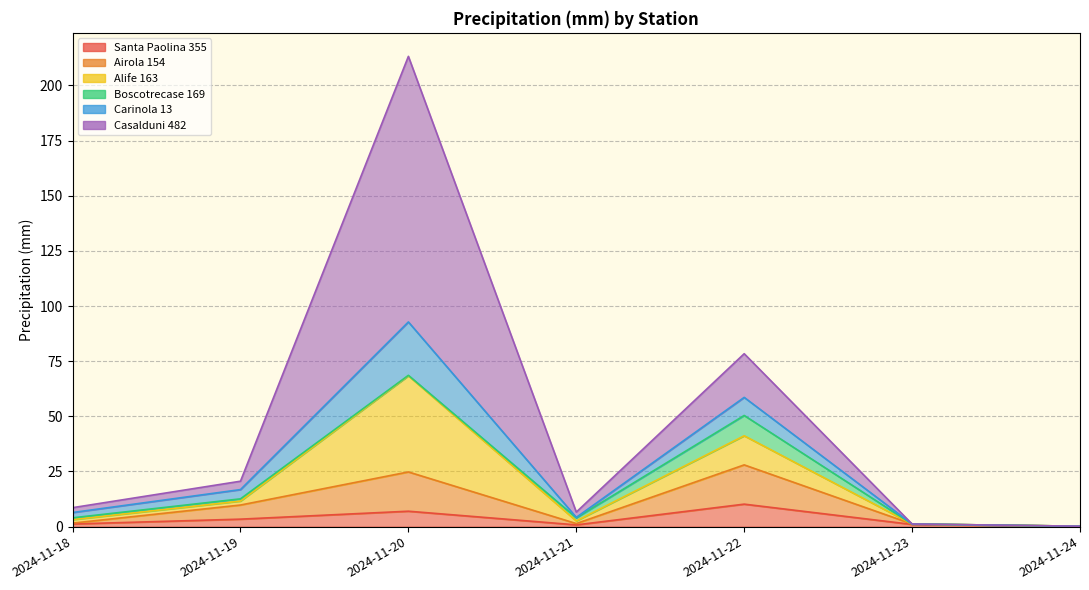

What is the value of the Airola 154 point at the 1st from the left?

1.6